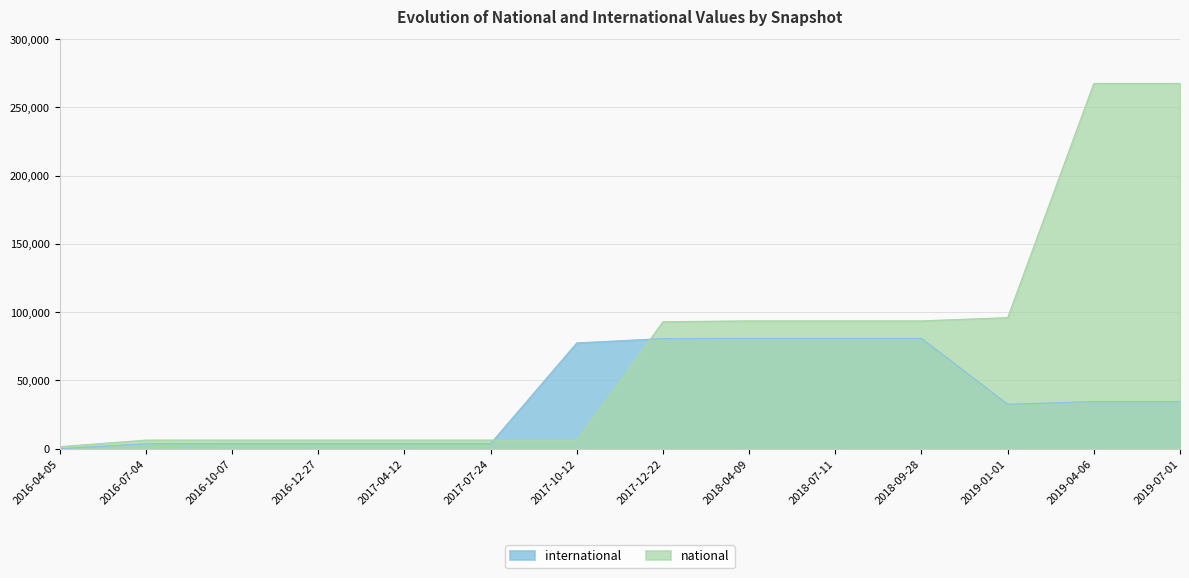

Rank the series at 2017-07-24 from highest to lowest value.

national, international